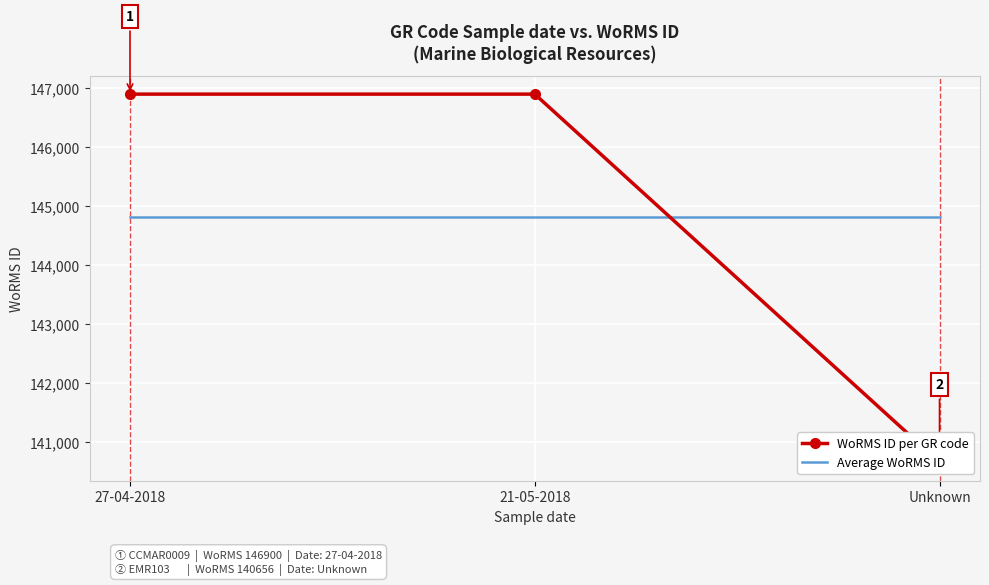

True or false: Average WoRMS ID has a value of 248767.2 at 21-05-2018.

False